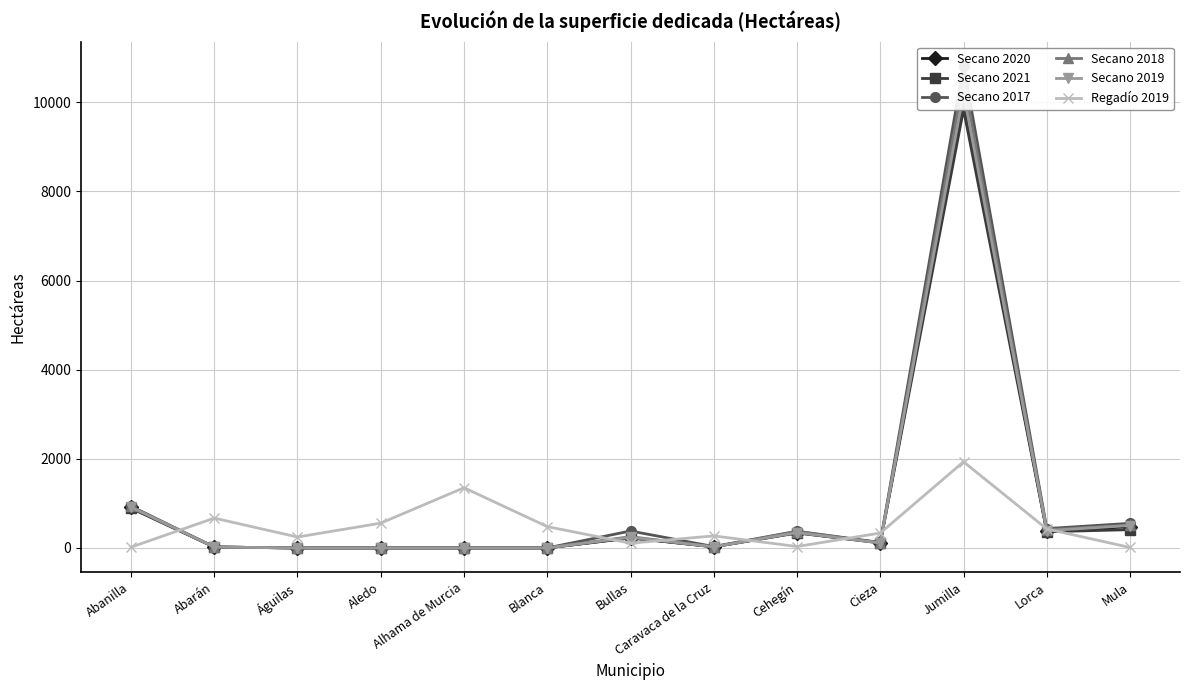

True or false: Secano 2018 and Secano 2019 intersect in this chart.

False